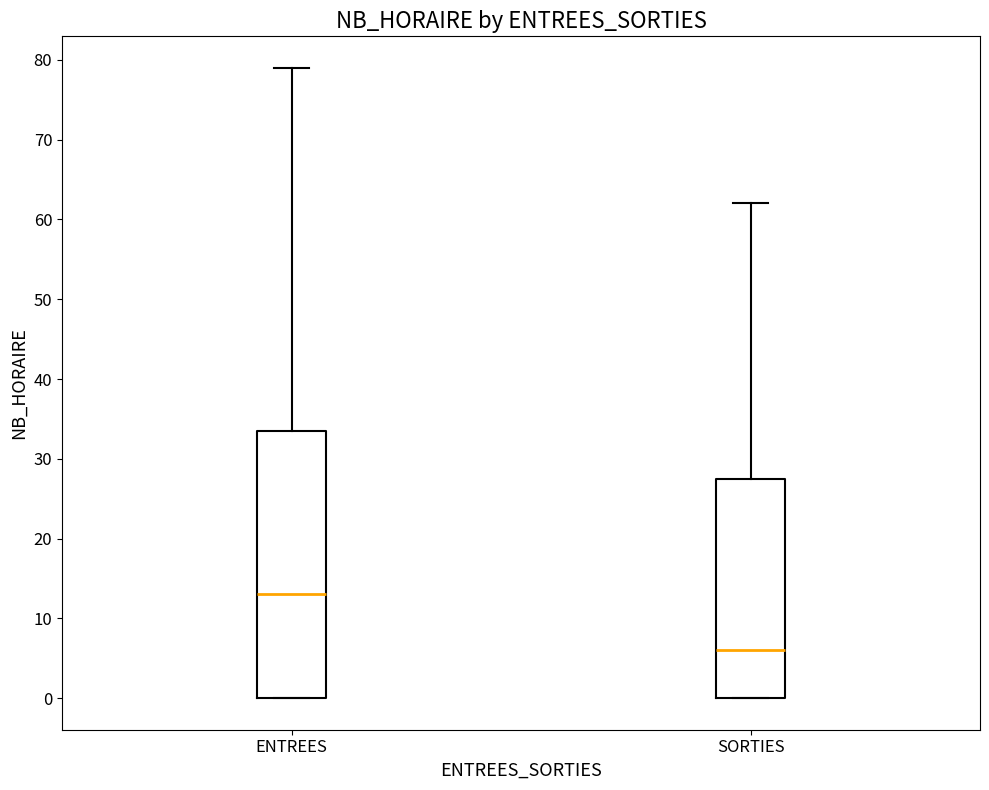

Where does the median line of the box for SORTIES sit on the y-axis? The values are not printed on the chart, so give them approximately, as read against the axis.

6